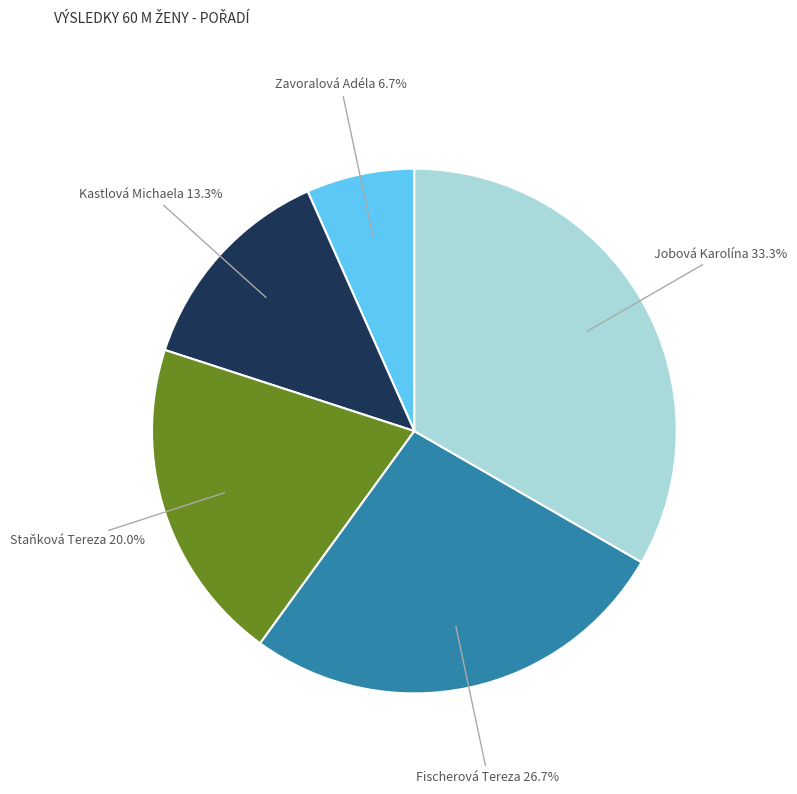

Count the number of slices in the pie.

5